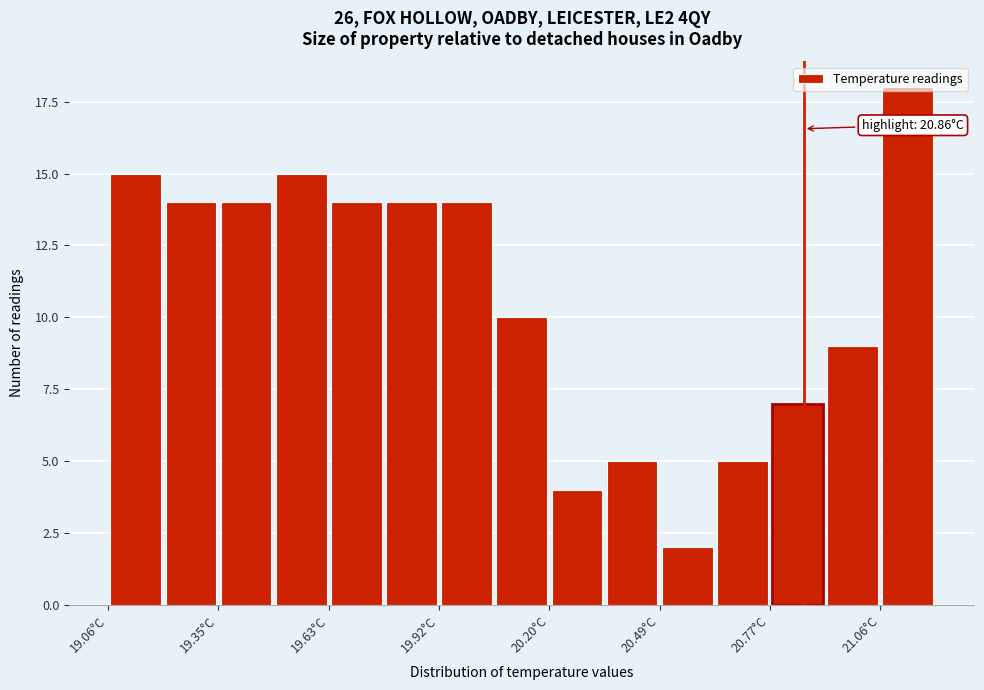

Read against the x-axis, roughly where is the centre of the tallest bar?

21.15